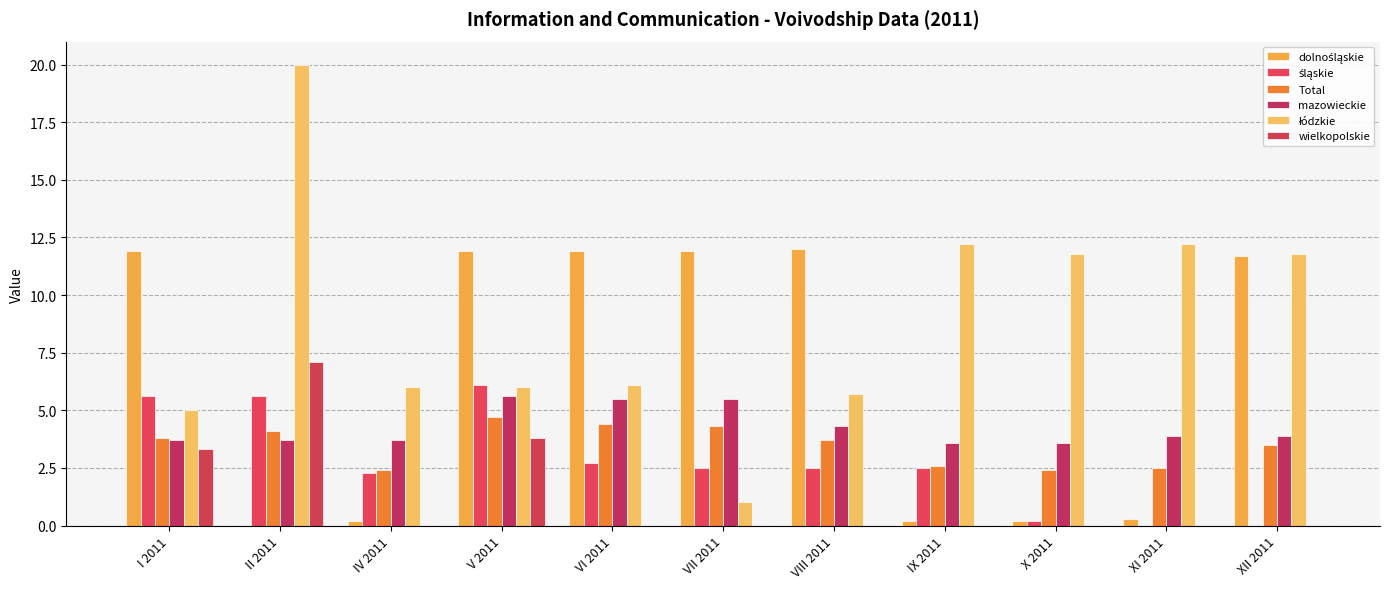

Are the bars grouped side by side (vs. stacked)?

Yes